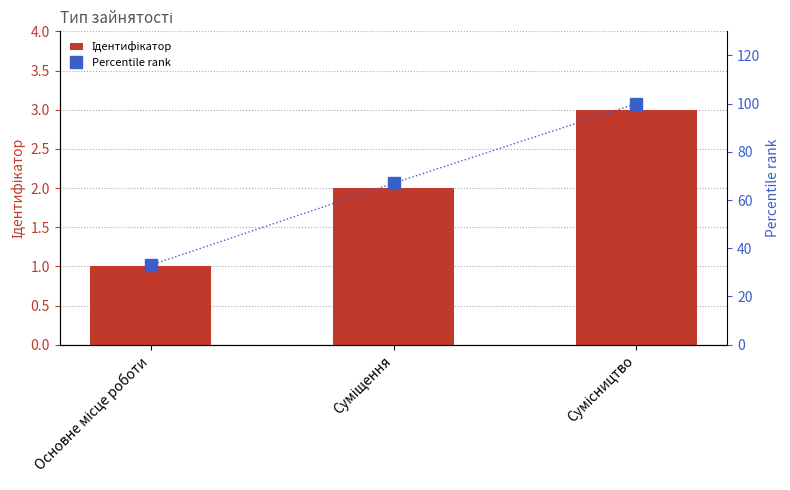

Count the Percentile rank values in the range 33 to 100.

3